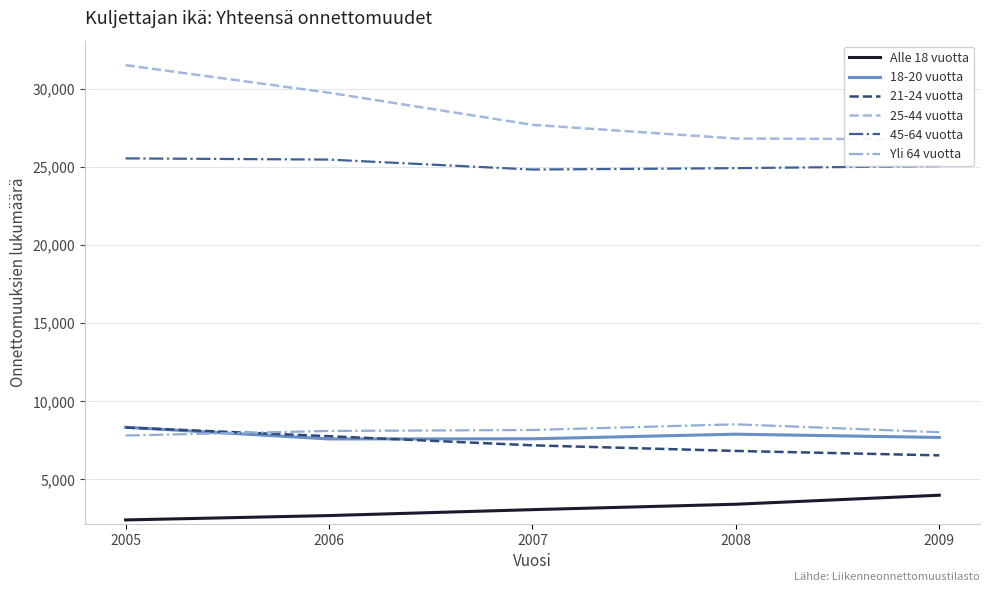

The value of Alle 18 vuotta at 2007 is 3058. True or false?

True